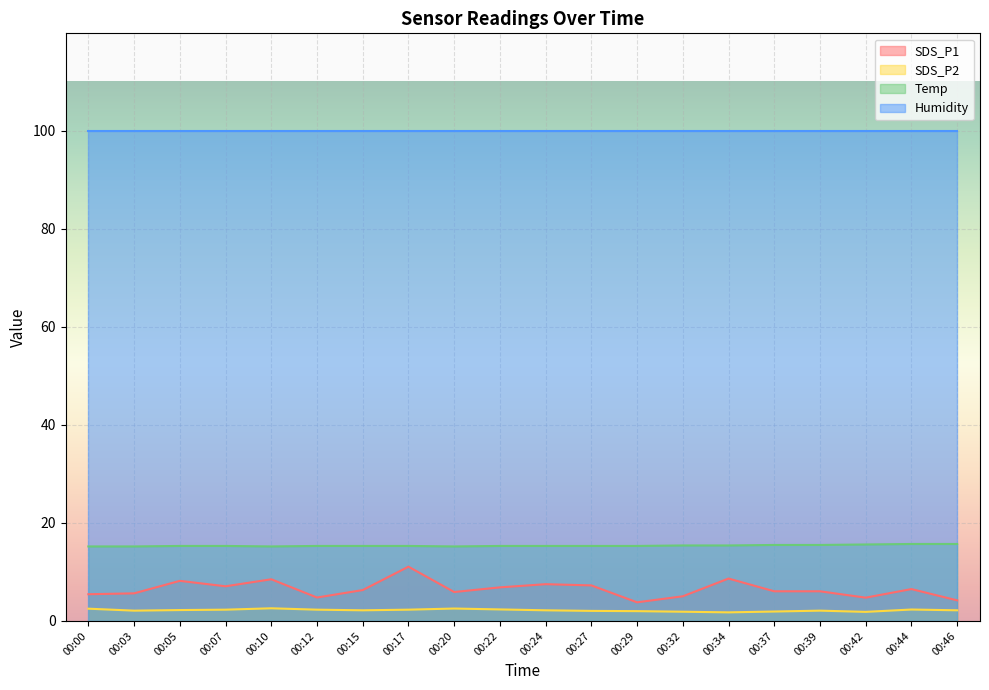

Which series changed the most between 00:00 and 00:42?

SDS_P1